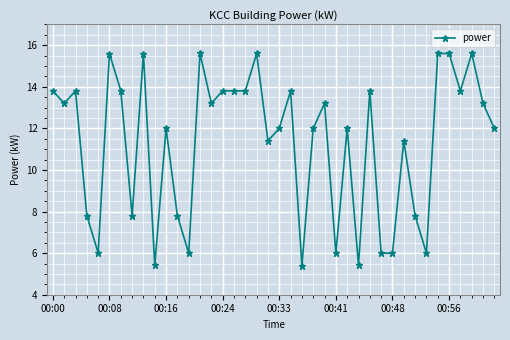

True or false: there are more than 2 points higher than both neighbors.

True